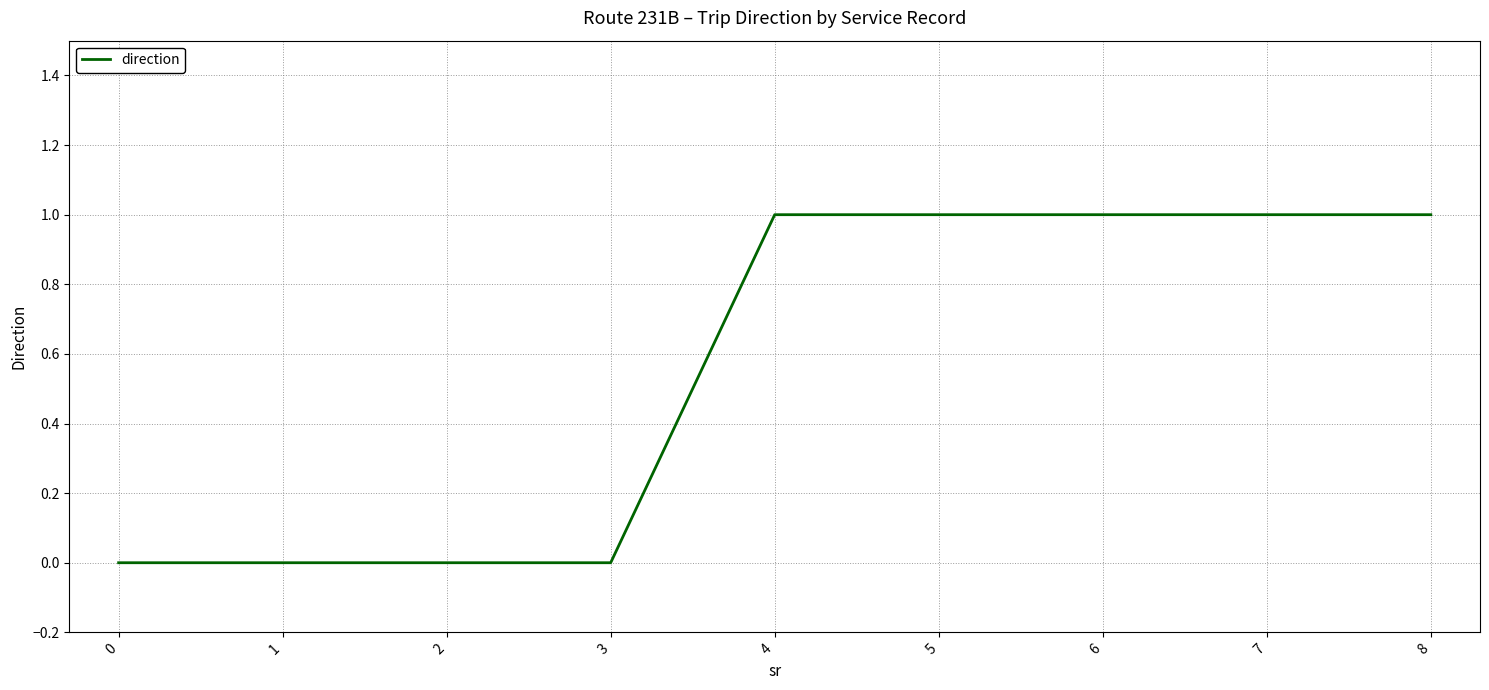

True or false: the data shows 0 at 3.

True